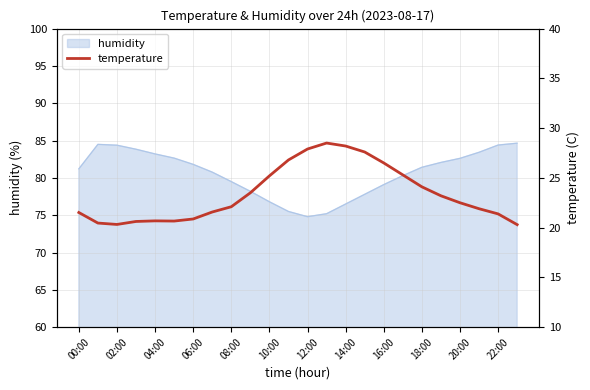

What is the maximum value for humidity?

84.7